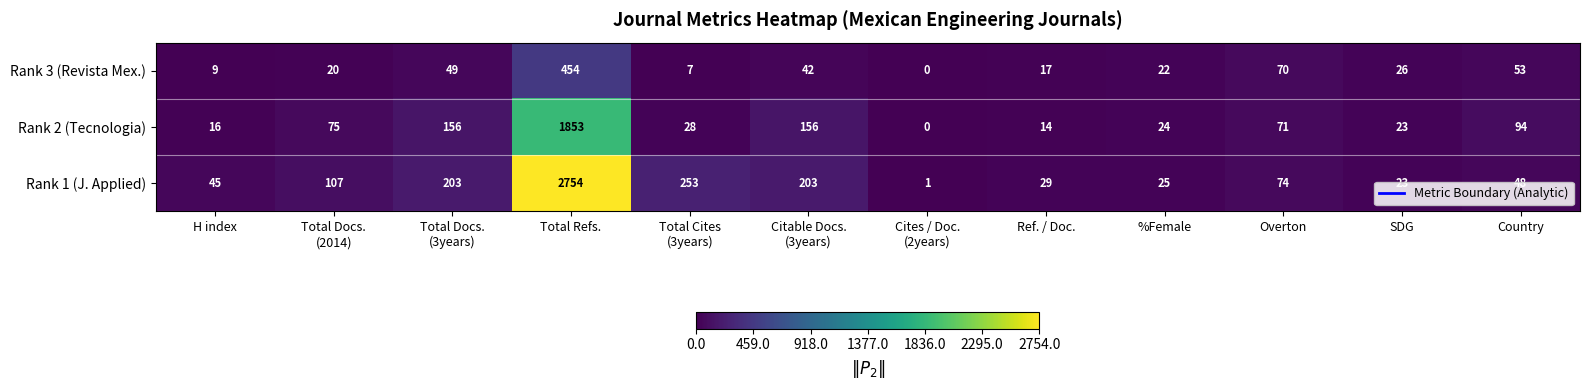

List the series in order of their overall mean, highest first.

Rank 1 (J. Applied), Rank 2 (Tecnologia), Rank 3 (Revista Mex.)